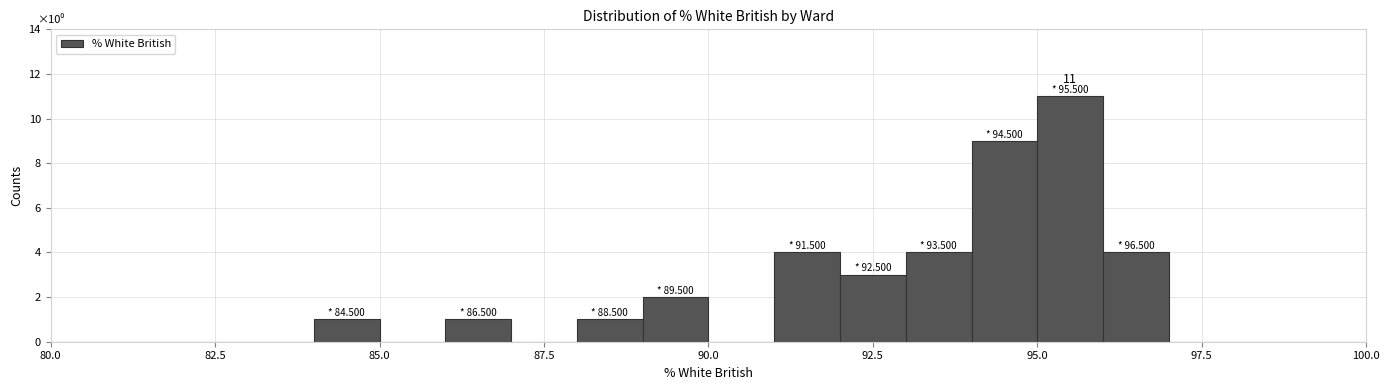

Read against the x-axis, roughly where is the centre of the tallest bar?

95.5